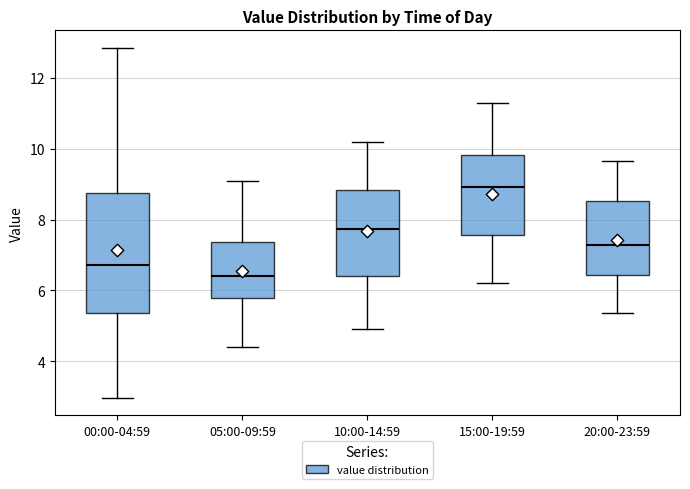

Where does the upper whisker of the box for 20:00-23:59 end on the y-axis? The values are not printed on the chart, so give them approximately, as read against the axis.

9.6